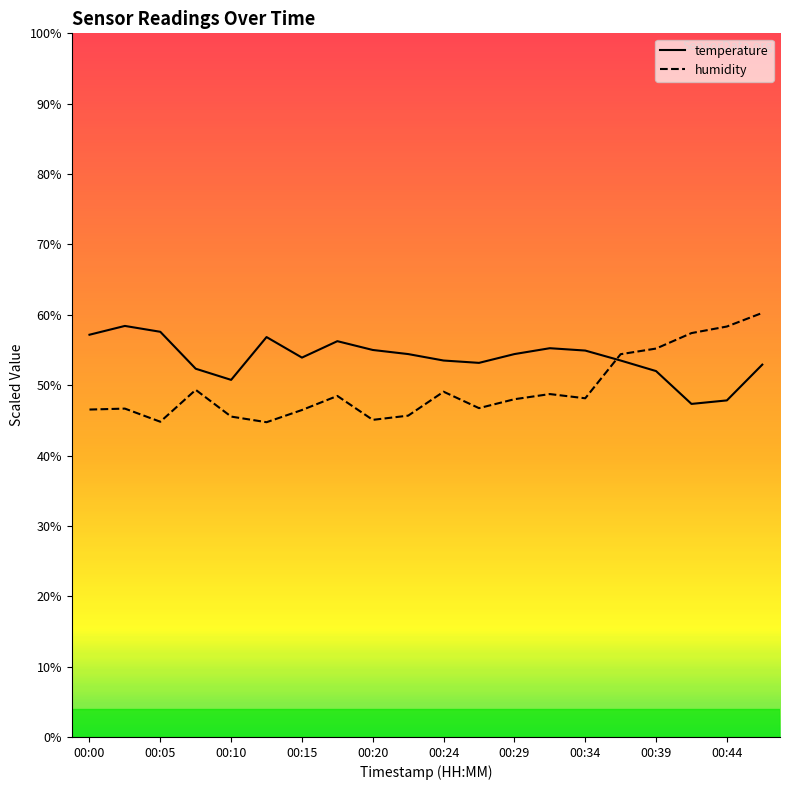

The value of temperature at 17 is 47.3. True or false?

True